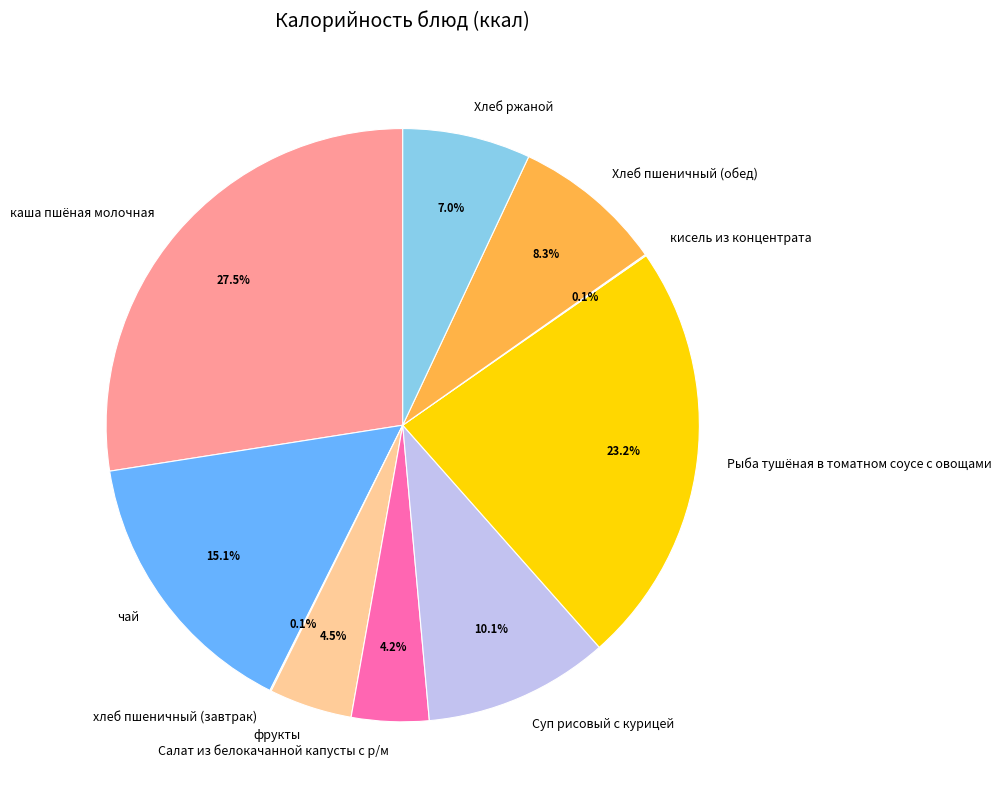

To the nearest percent, what is the difference between the каша пшёная молочная and Рыба тушёная в томатном соусе с овощами slice percentages?

4%